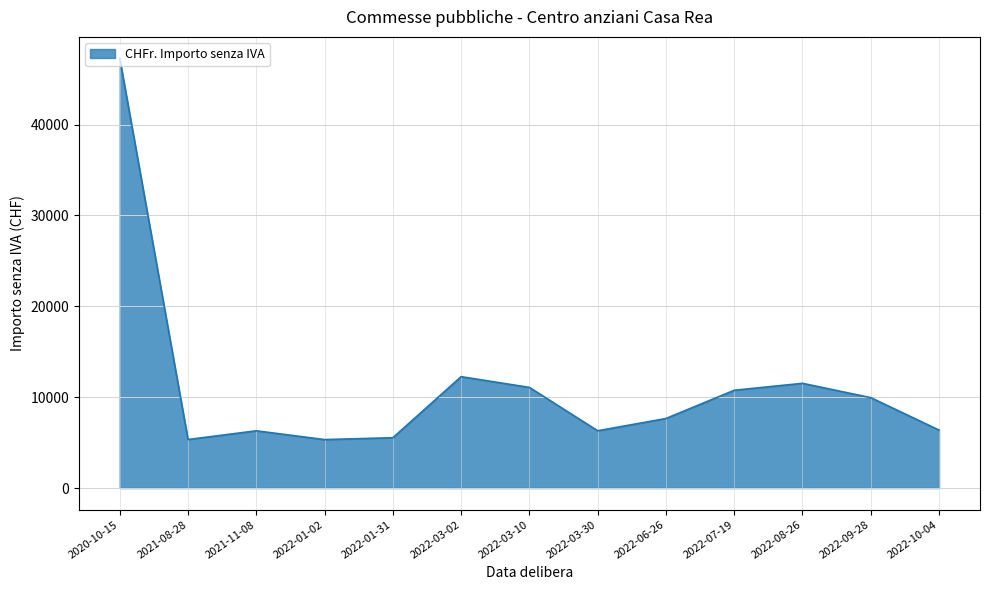

Is it true that the value at 2022-03-30 is 10844.0?

False